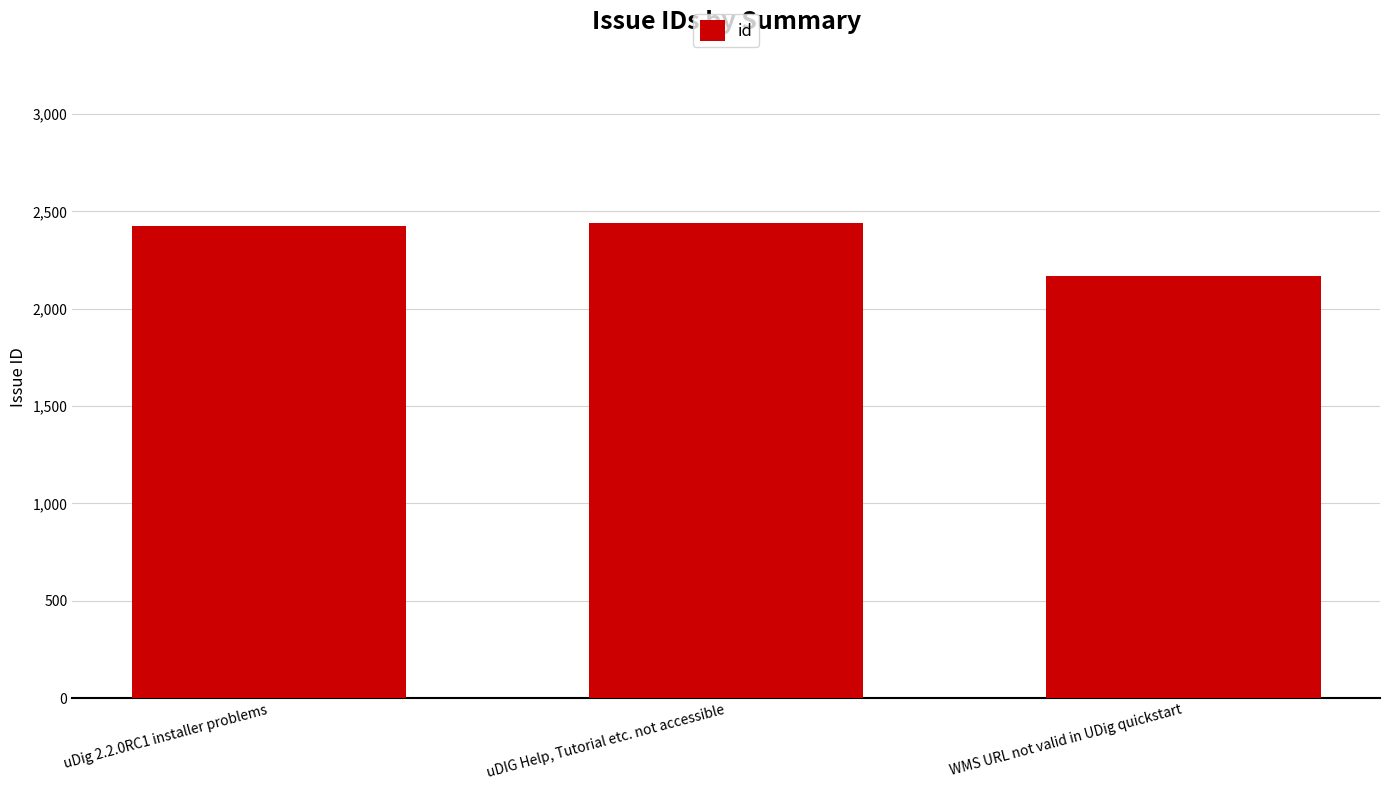

Reading left to right, list all the values displayed in this chart.

2423	2440	2167